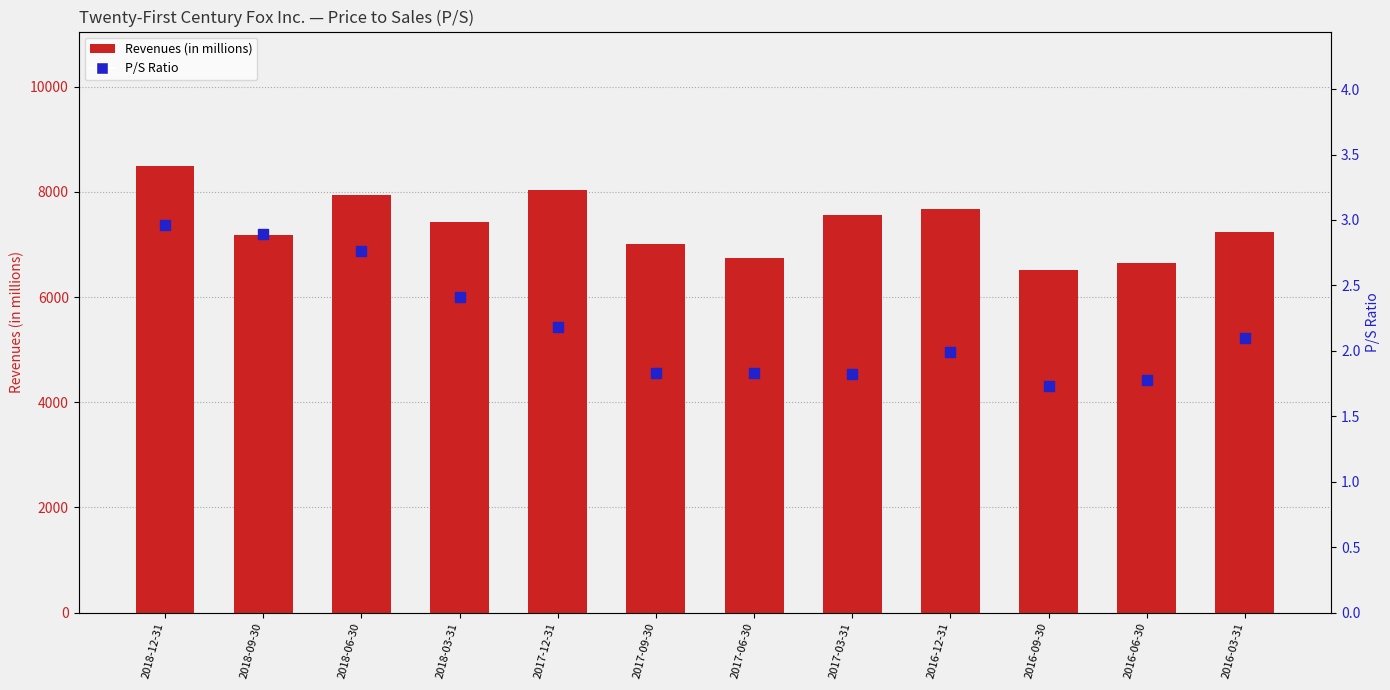

What are all the series names shown in the legend?

Revenues (in millions), P/S Ratio